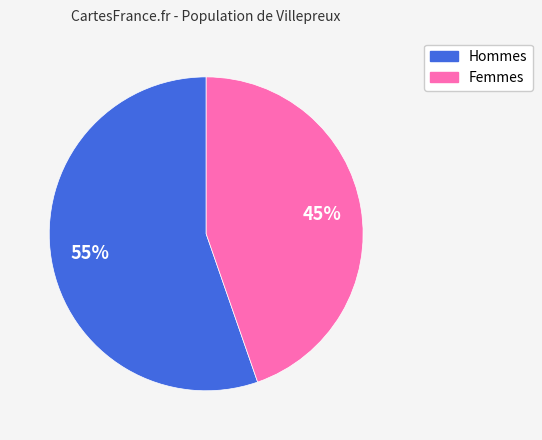

To the nearest percent, what is the average slice percentage?

50%